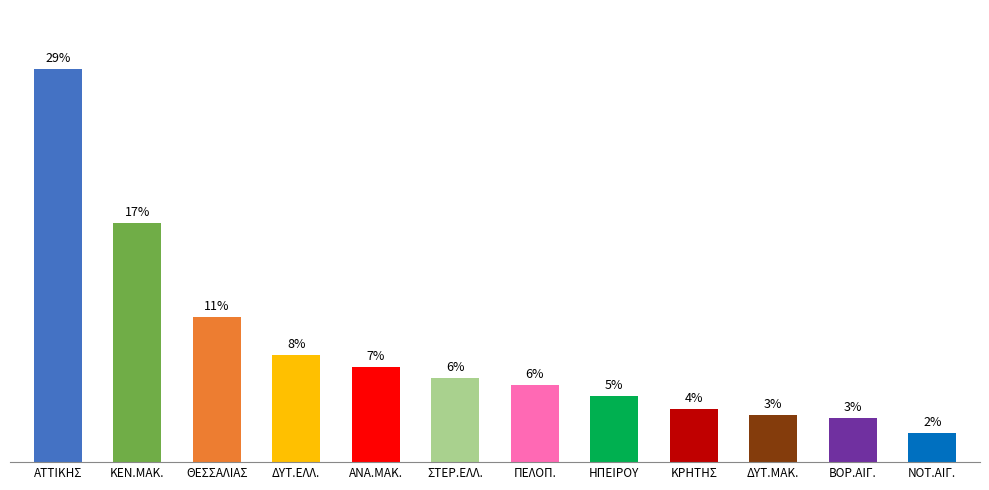

At which category does the chart reach its minimum across all series?

ΝΟΤ.ΑΙΓ.